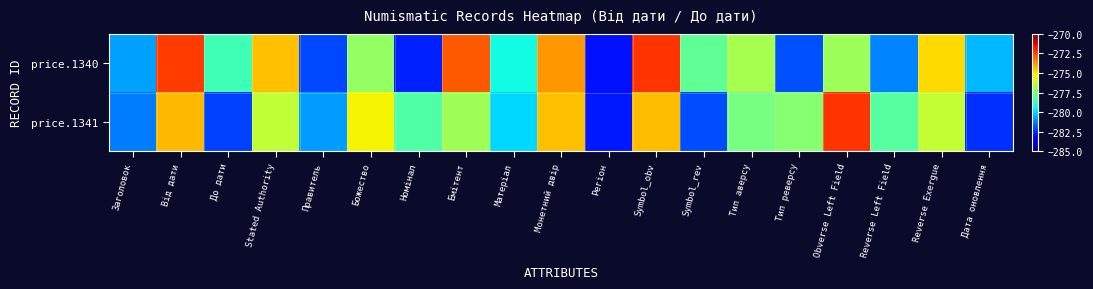

Rank the series by their average value, from highest to lowest.

price.1340, price.1341